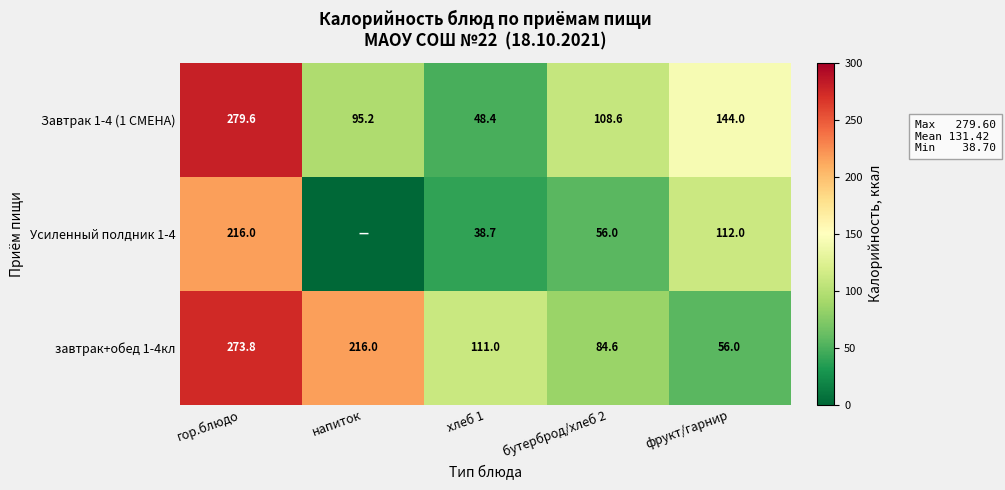

At which label is завтрак+обед 1-4кл closest to 164?

напиток